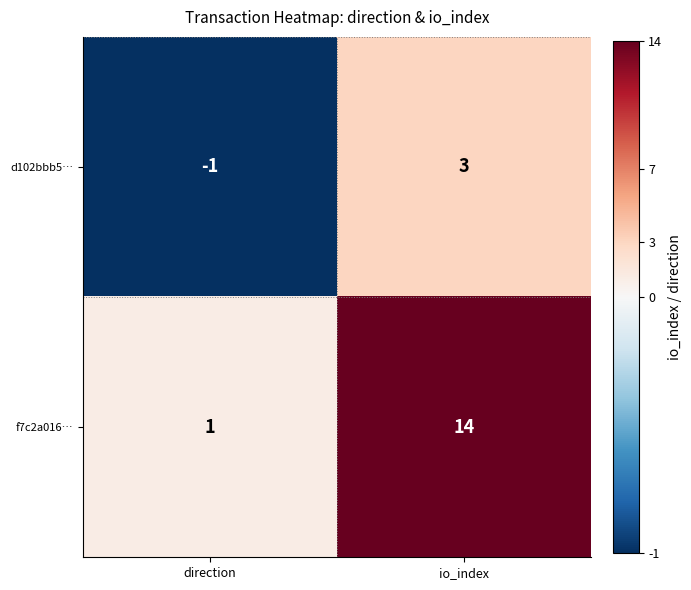

Between direction and io_index, which series saw the biggest shift?

f7c2a016…